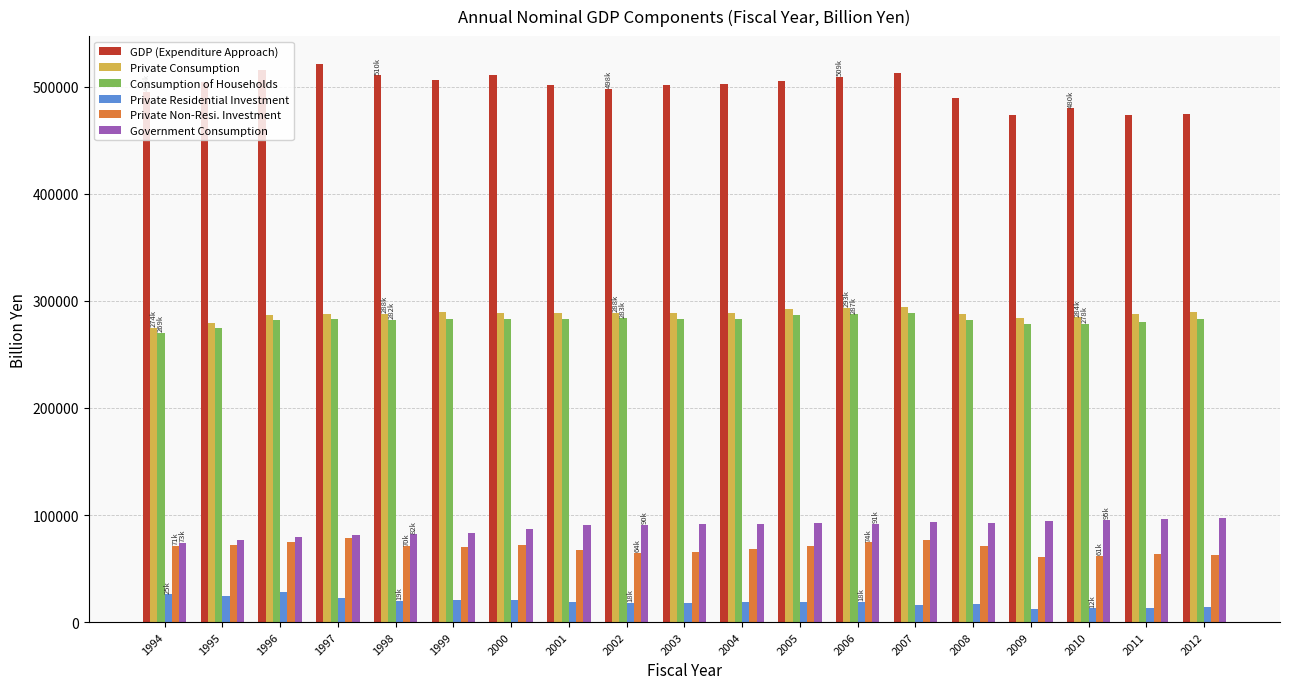

How many categories are shown in the chart?

19